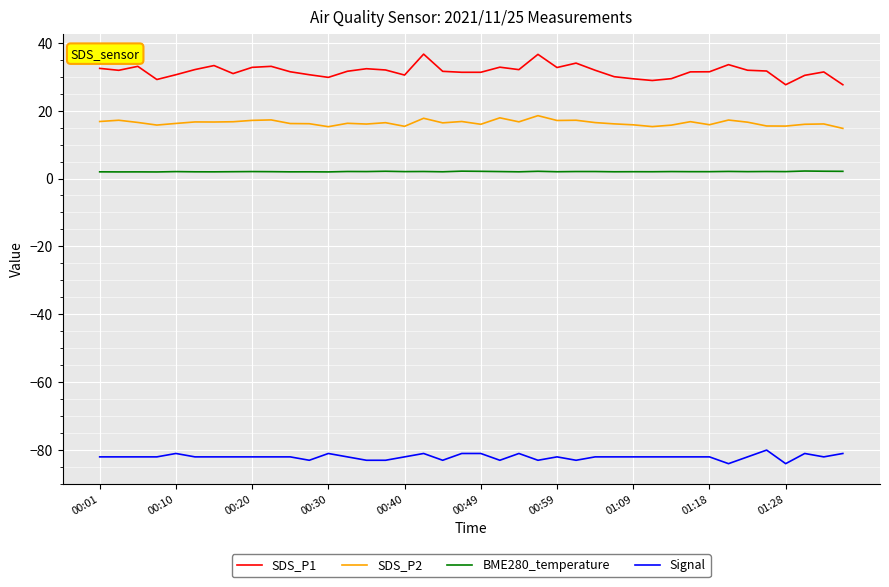

What is the smallest value displayed?

-84.0